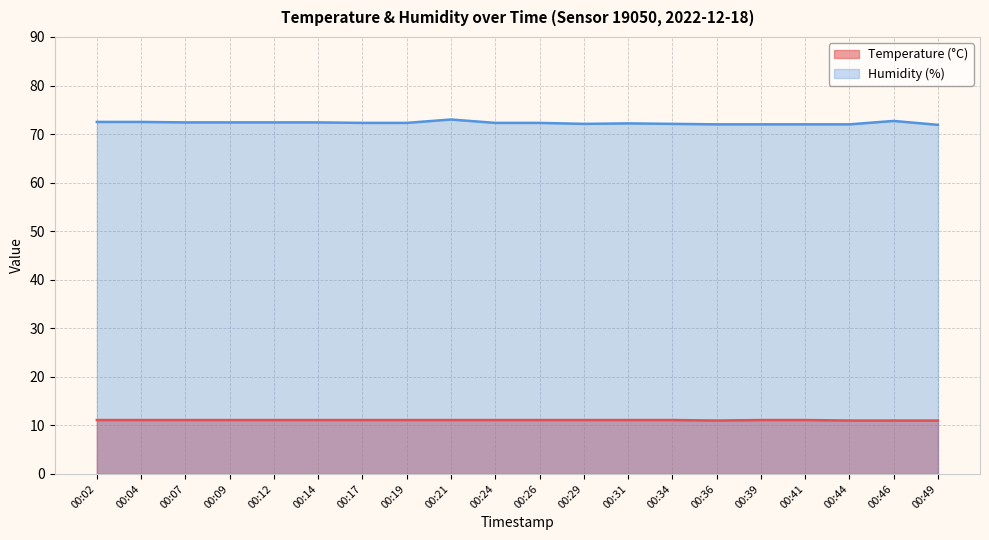

At which label does Humidity (%) first exceed 72?

00:02